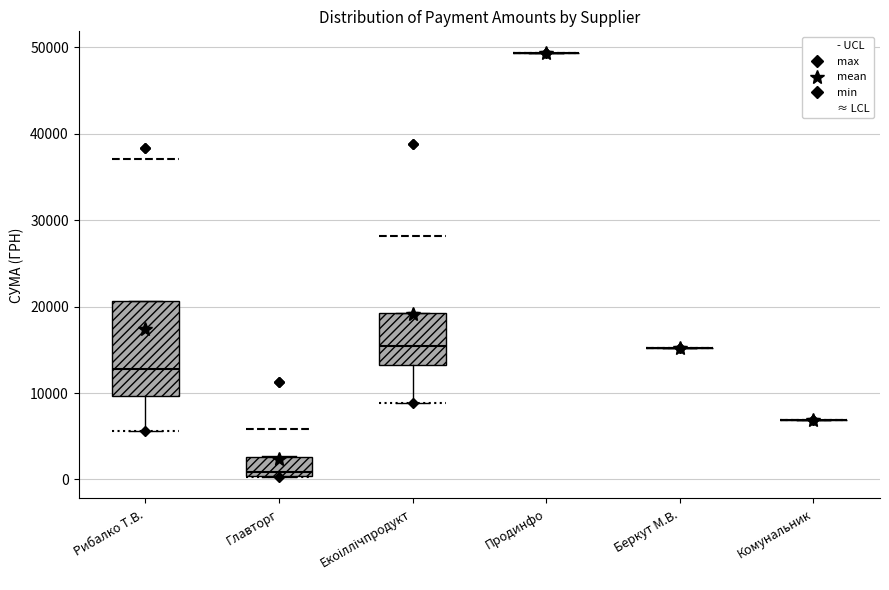

Comparing the boxes themselves (not the whiskers), which one is the tallest?

Рибалко Т.В.